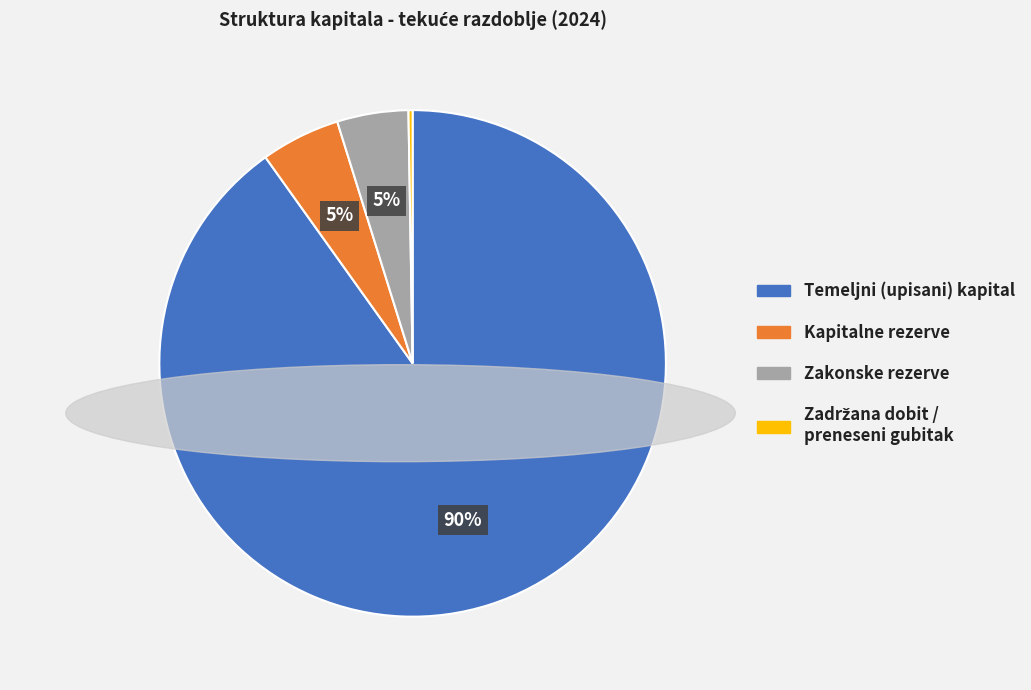

The Zakonske rezerve slice represents 5% of the pie. True or false?

True